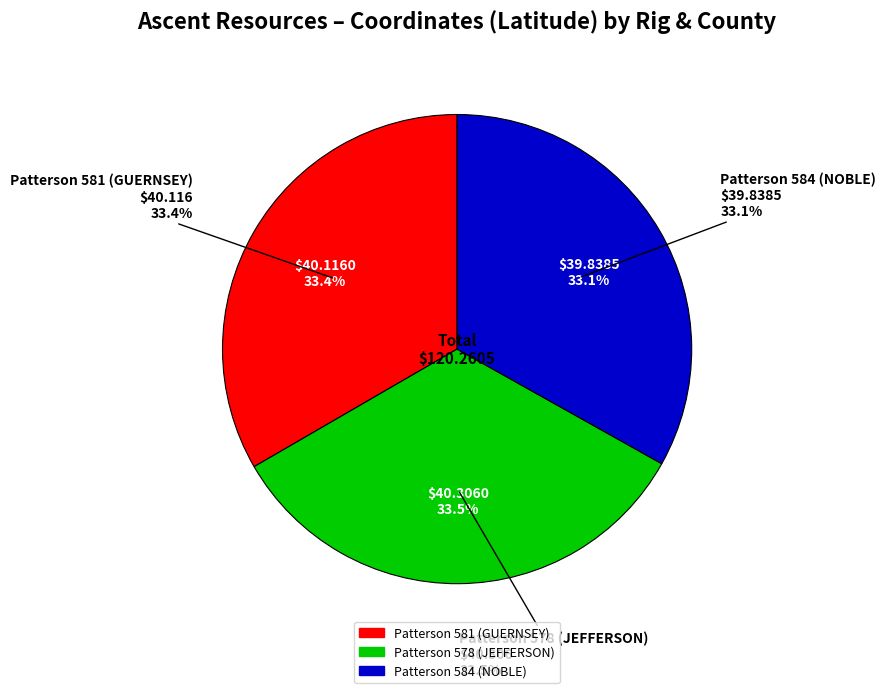

The Patterson 584 (NOBLE) slice represents 33% of the pie. True or false?

True